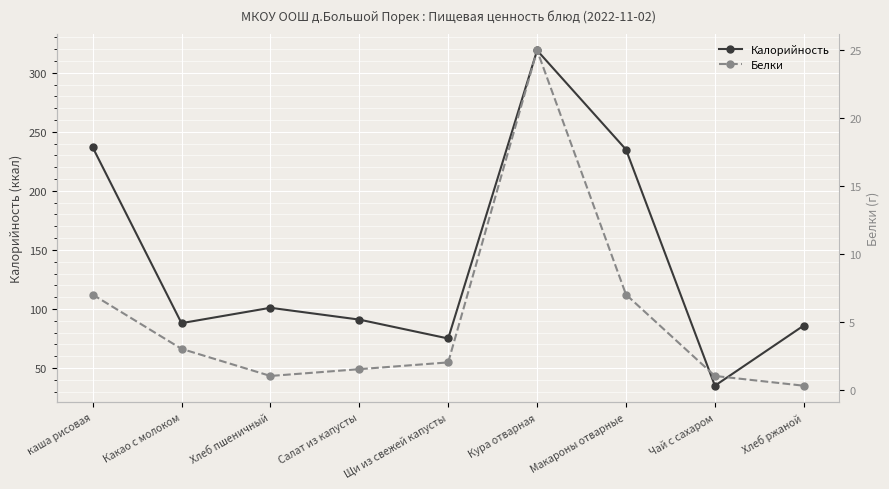

In Белки, how many points are lower than both neighbors (excluding endpoints)?

1